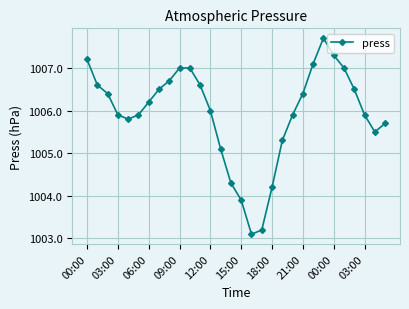

What is the greatest value displayed?

1007.7